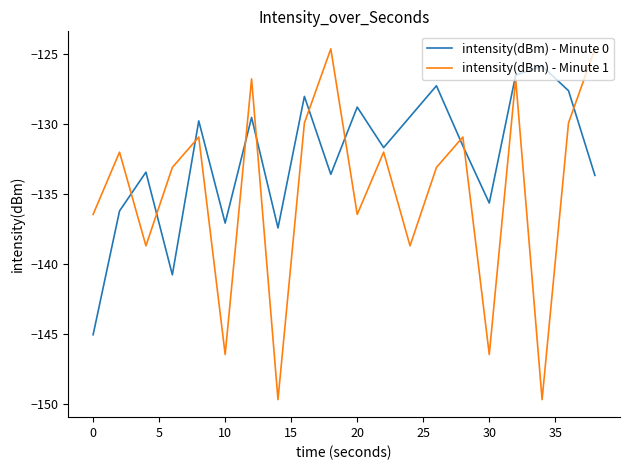

Rank the series by their maximum value, from lowest to highest.

intensity(dBm) - Minute 0, intensity(dBm) - Minute 1